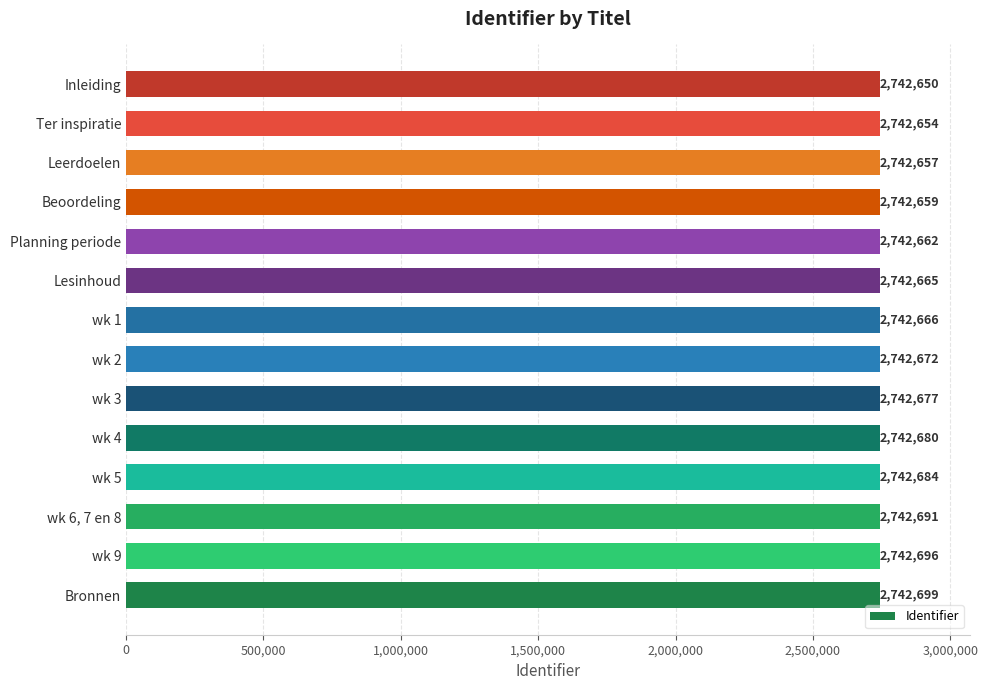

Reading bottom to top, what are all the values shown in this chart?

Bronnen=2742699	wk 9=2742696	wk 6, 7 en 8=2742691	wk 5=2742684	wk 4=2742680	wk 3=2742677	wk 2=2742672	wk 1=2742666	Lesinhoud=2742665	Planning periode=2742662	Beoordeling=2742659	Leerdoelen=2742657	Ter inspiratie=2742654	Inleiding=2742650